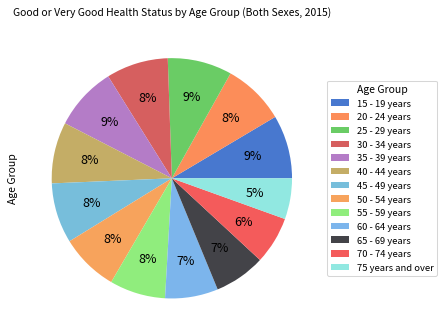

Is 55 - 59 years the majority of the pie?

No